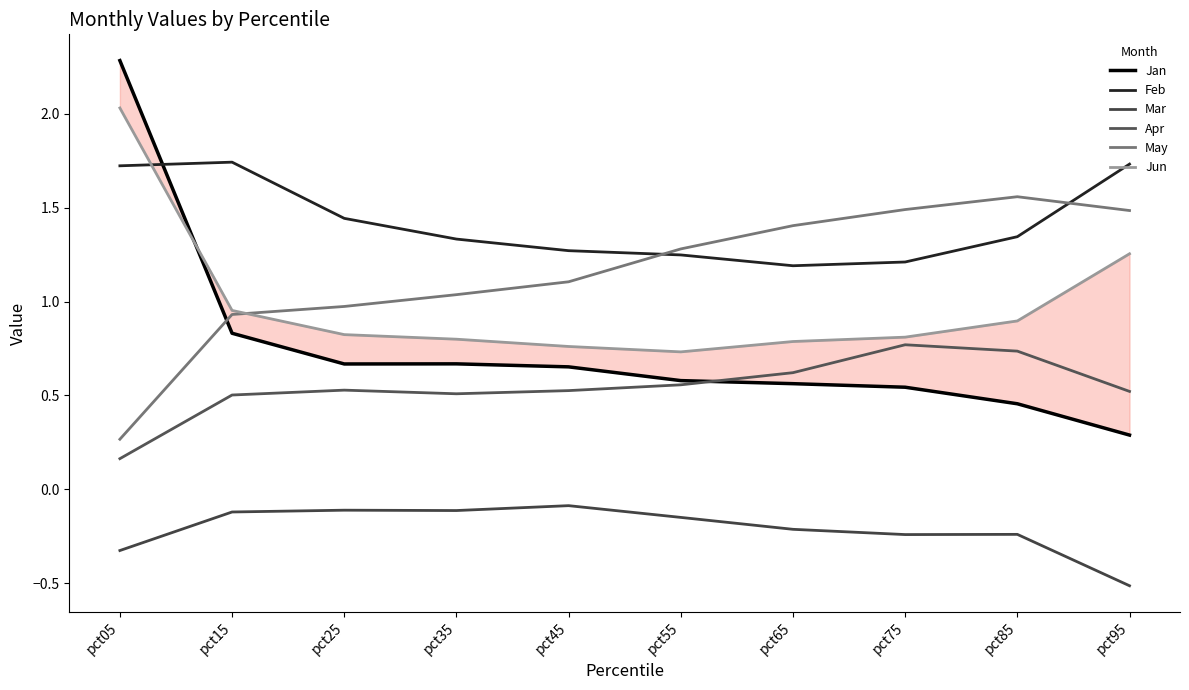

What are all the series names shown in the legend?

Jan, Feb, Mar, Apr, May, Jun